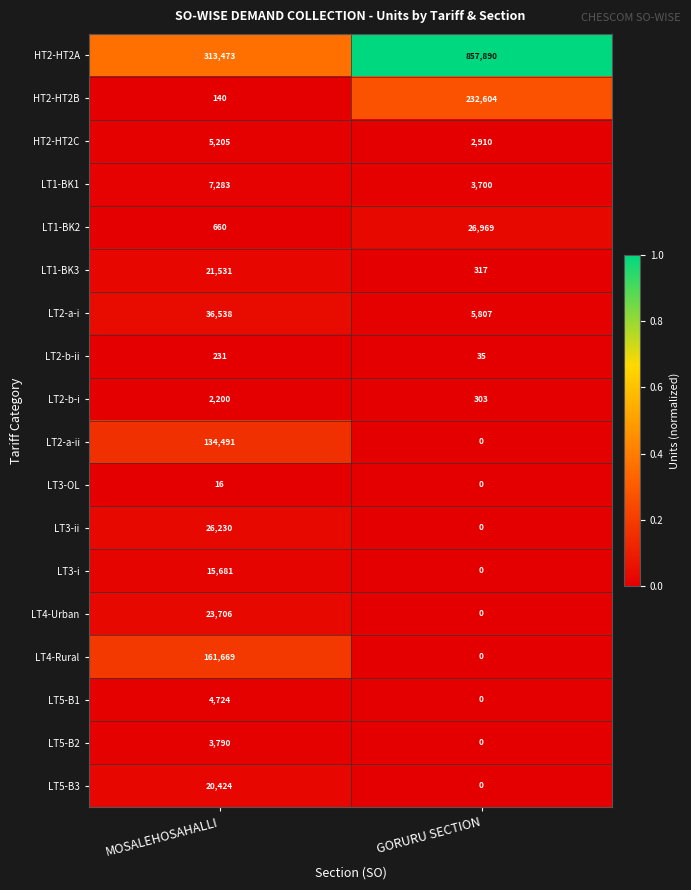

What is the greatest value displayed?

857890